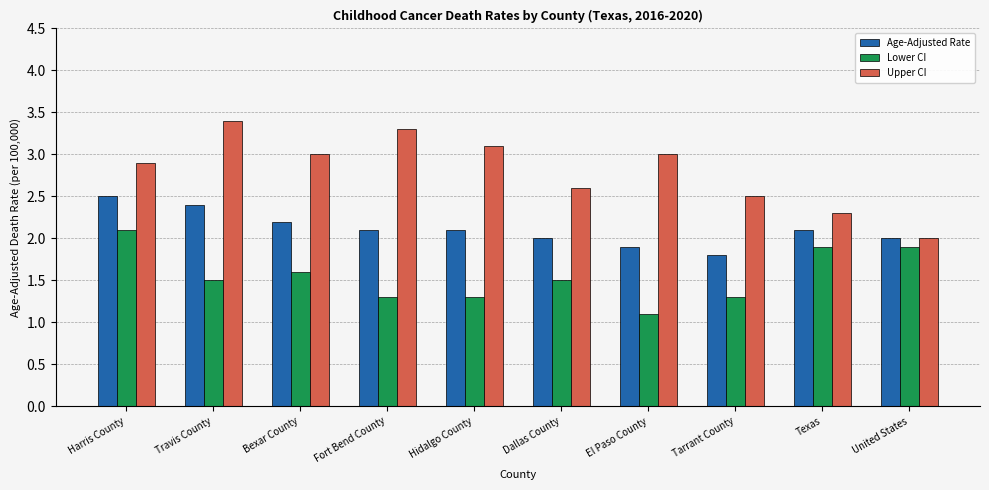

Are the bars horizontal?

No